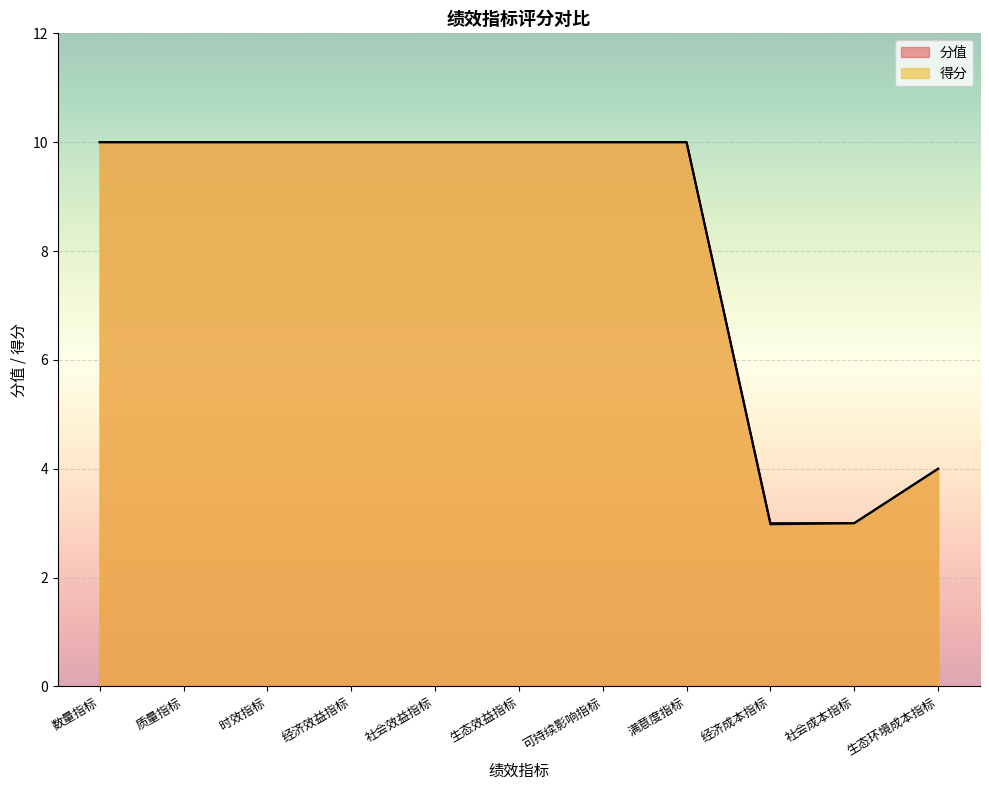

List the series in order of their peak value, lowest first.

分值, 得分